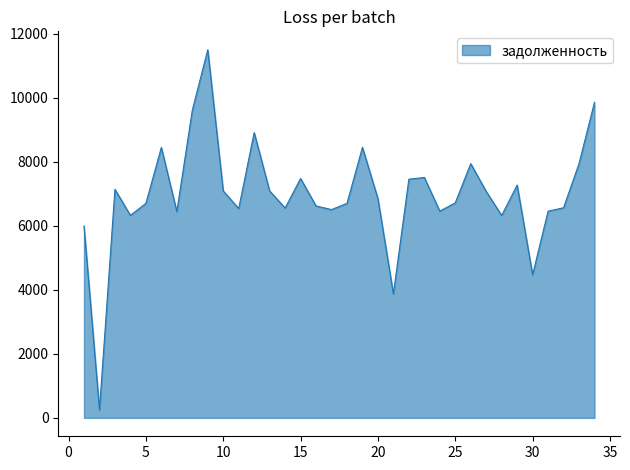

What is the difference between the maximum and minimum values?

11249.8